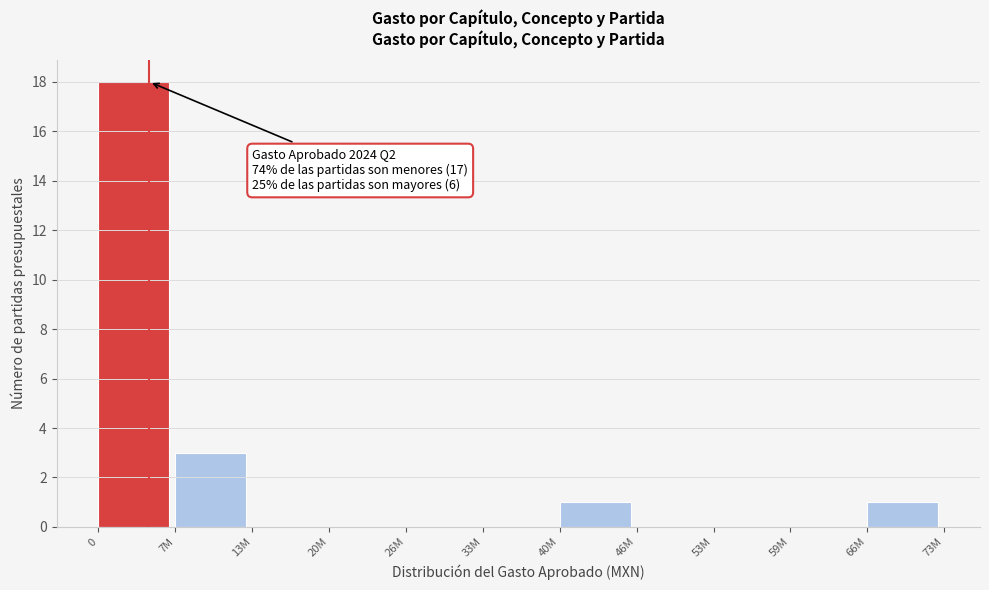

Reading left to right, list all the values displayed in this chart.

0=18	7M=3	13M=0	20M=0	26M=0	33M=0	40M=1	46M=0	53M=0	59M=0	66M=1